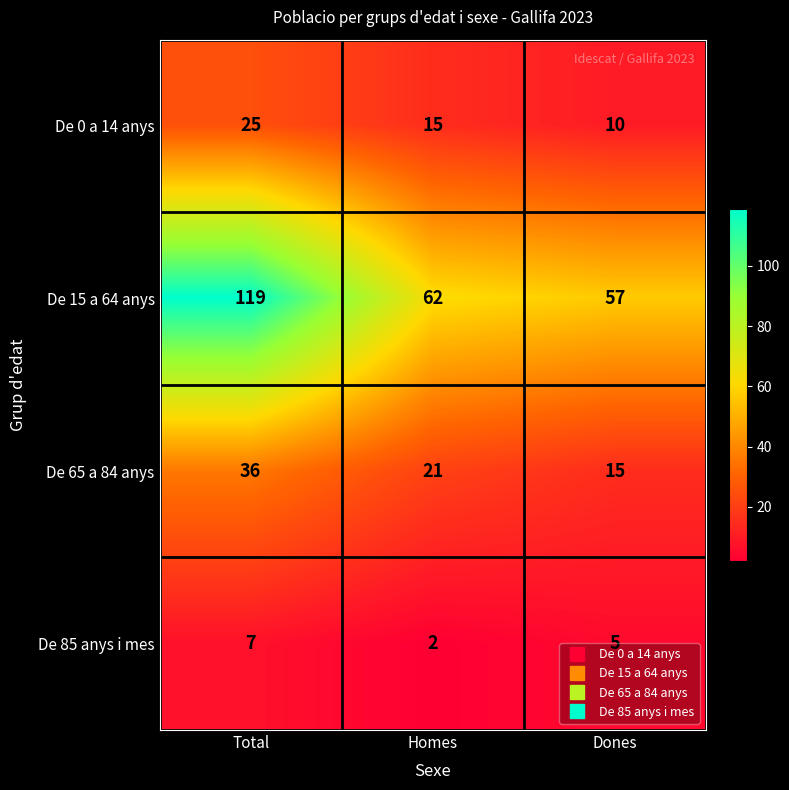

What is the sum of all De 0 a 14 anys values?

50